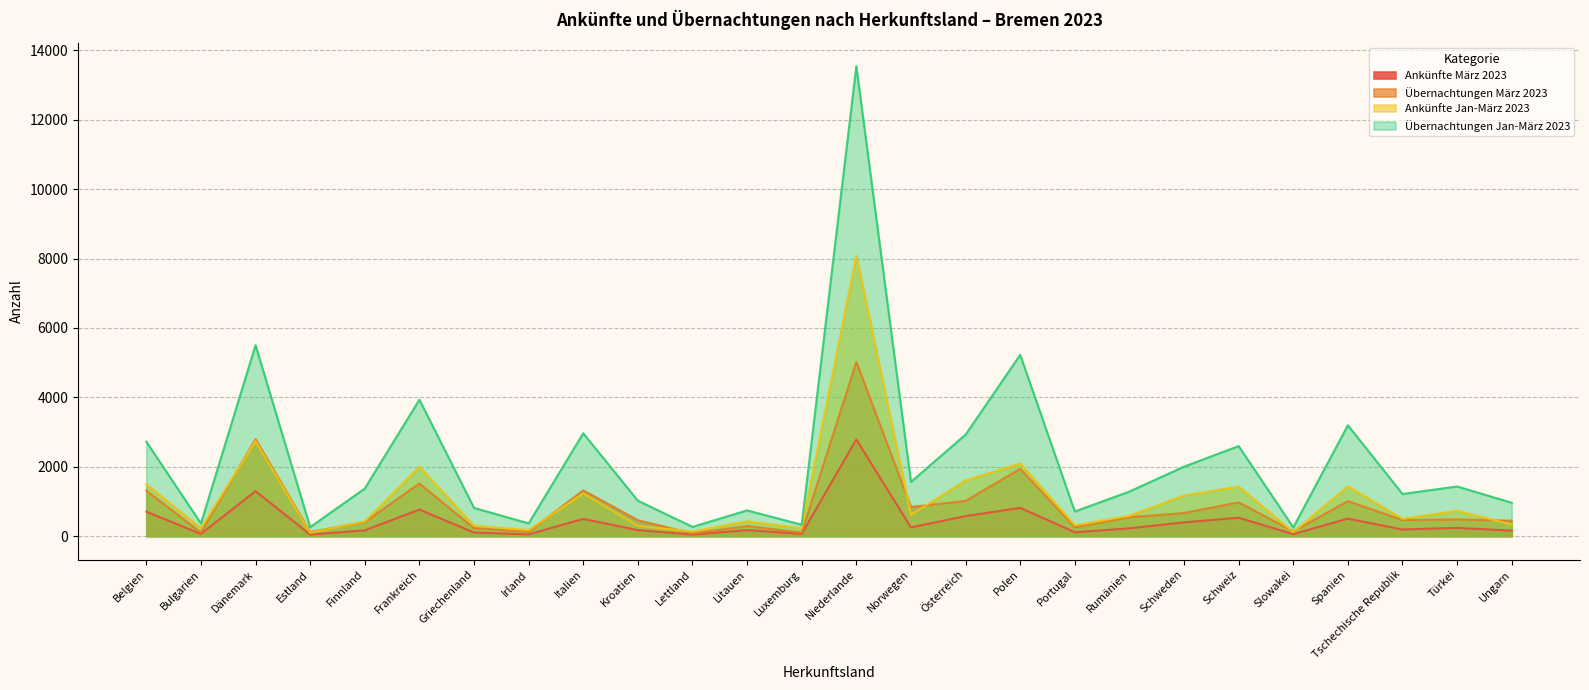

At which category is the sum across all series the highest?

Niederlande